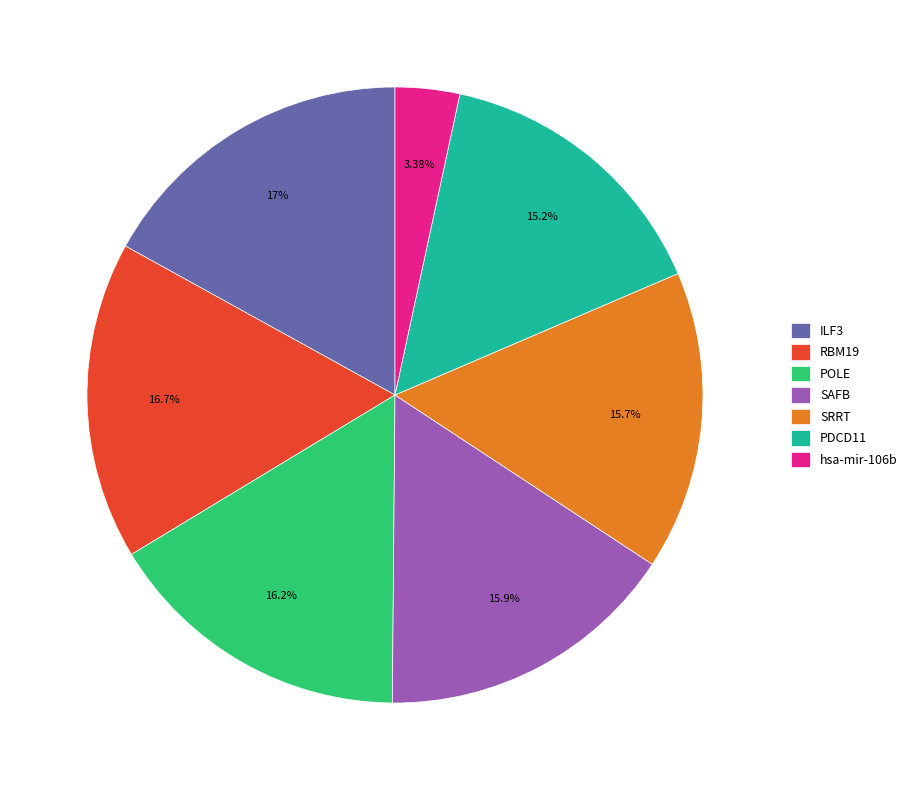

To the nearest percent, what is the difference between the largest and smallest slice percentages?

14%